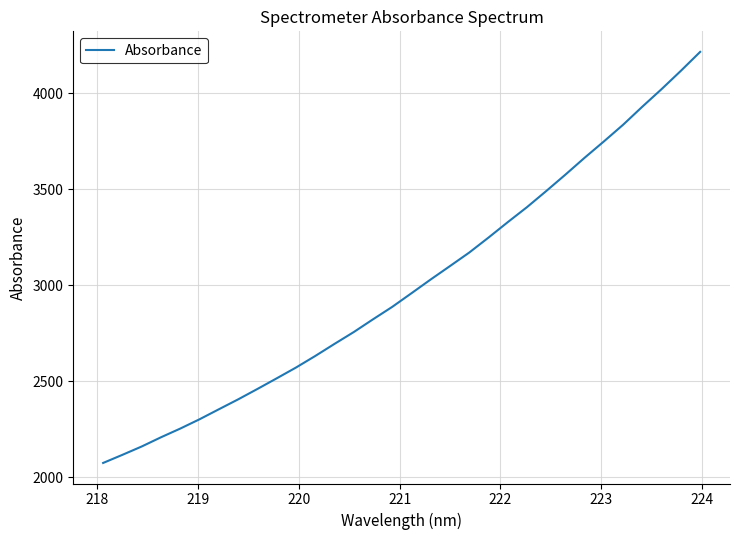

What is the difference between the maximum and minimum values?

2140.6